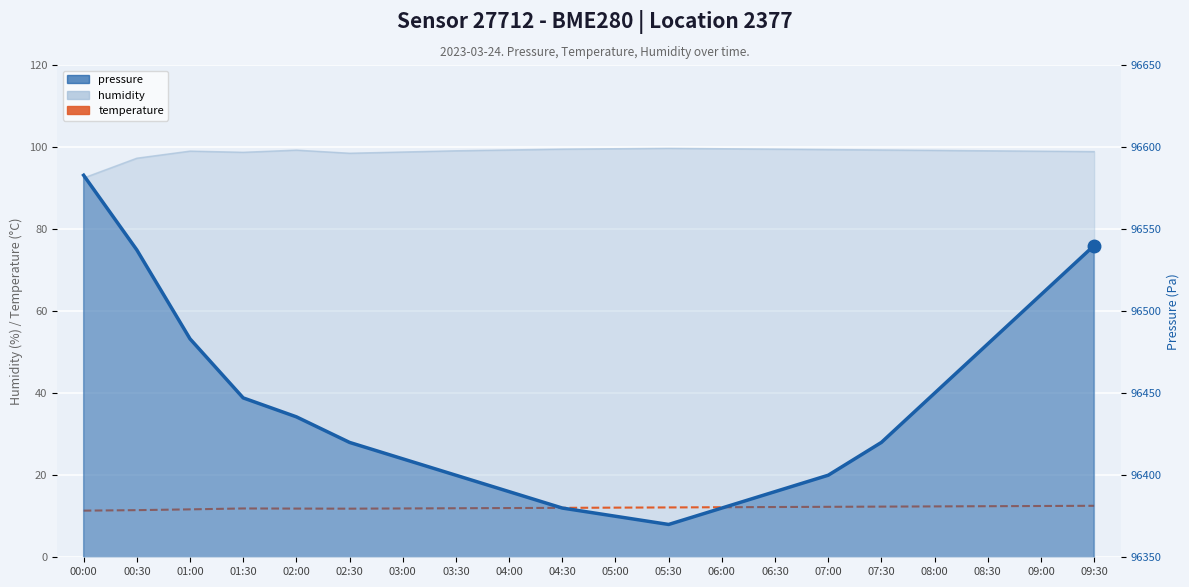

Which series has the largest total across all categories?

pressure